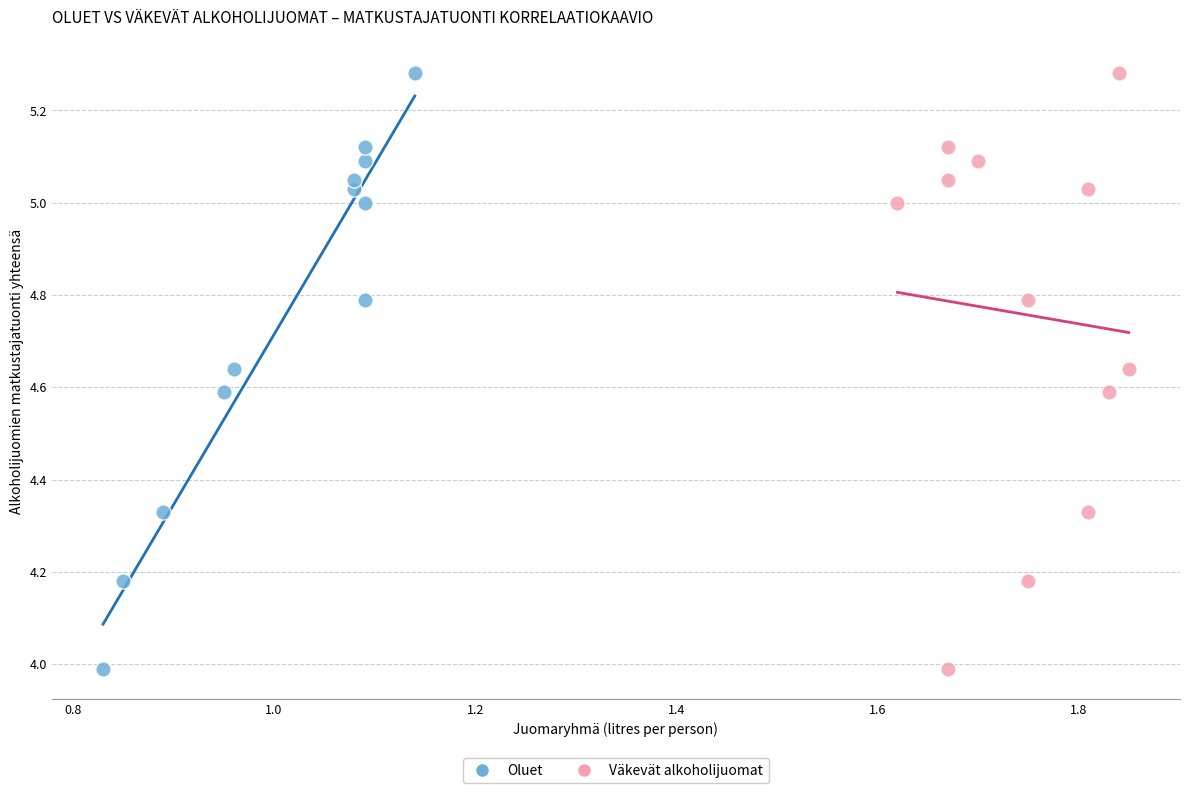

What are all the series names shown in the legend?

Oluet, Väkevät alkoholijuomat